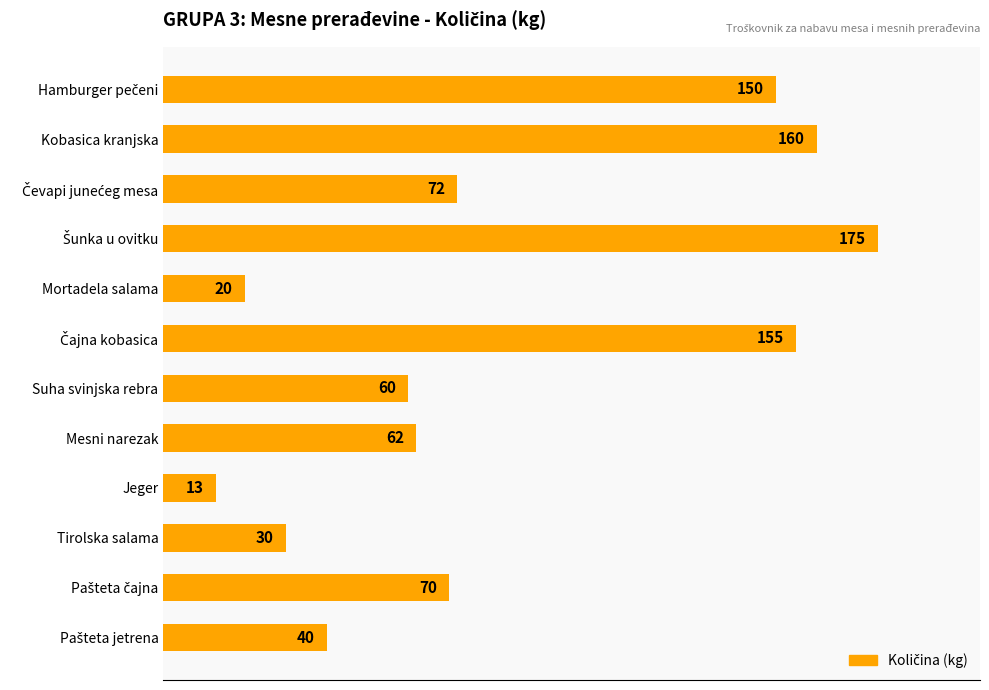

What is the difference between the maximum and minimum values?

162